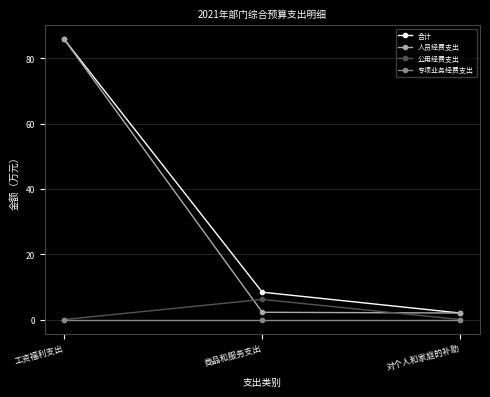

Does the chart display data point markers on the line(s)?

Yes